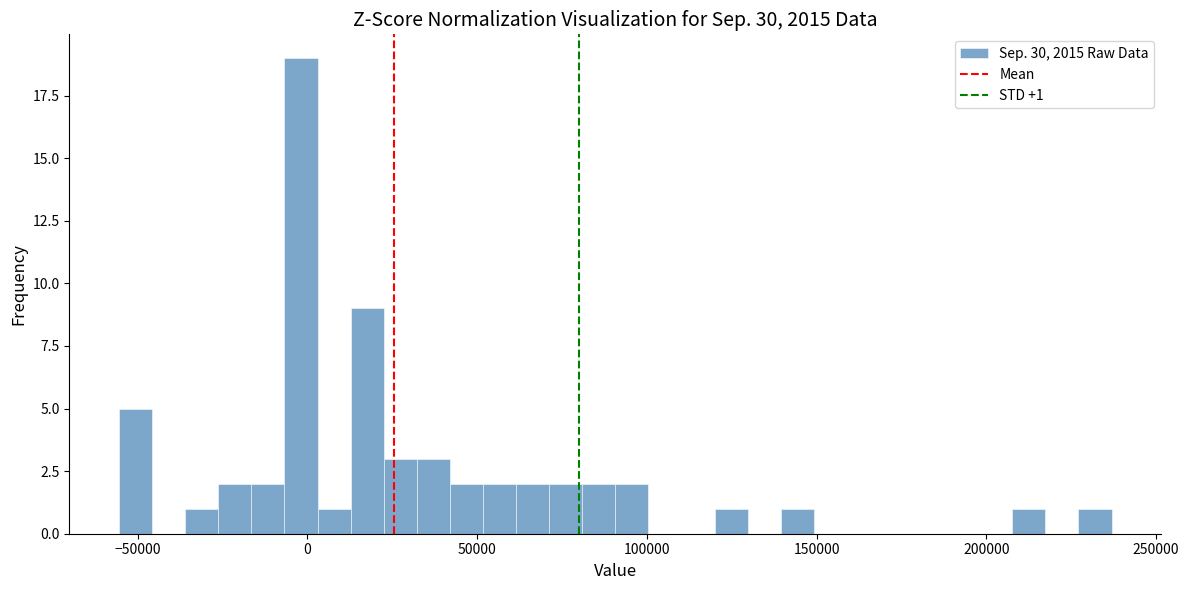

Around what value on the x-axis is the tallest bar? Give the approximate position of its centre, as read against the axis.

0